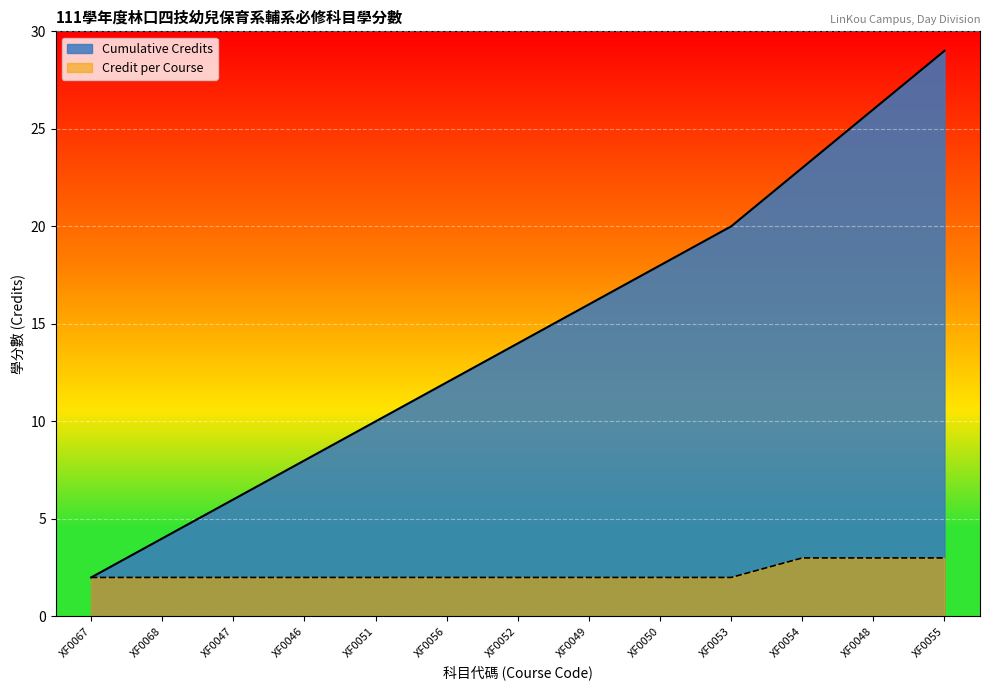

The chart shows a value of 3 at XF0067. True or false?

False